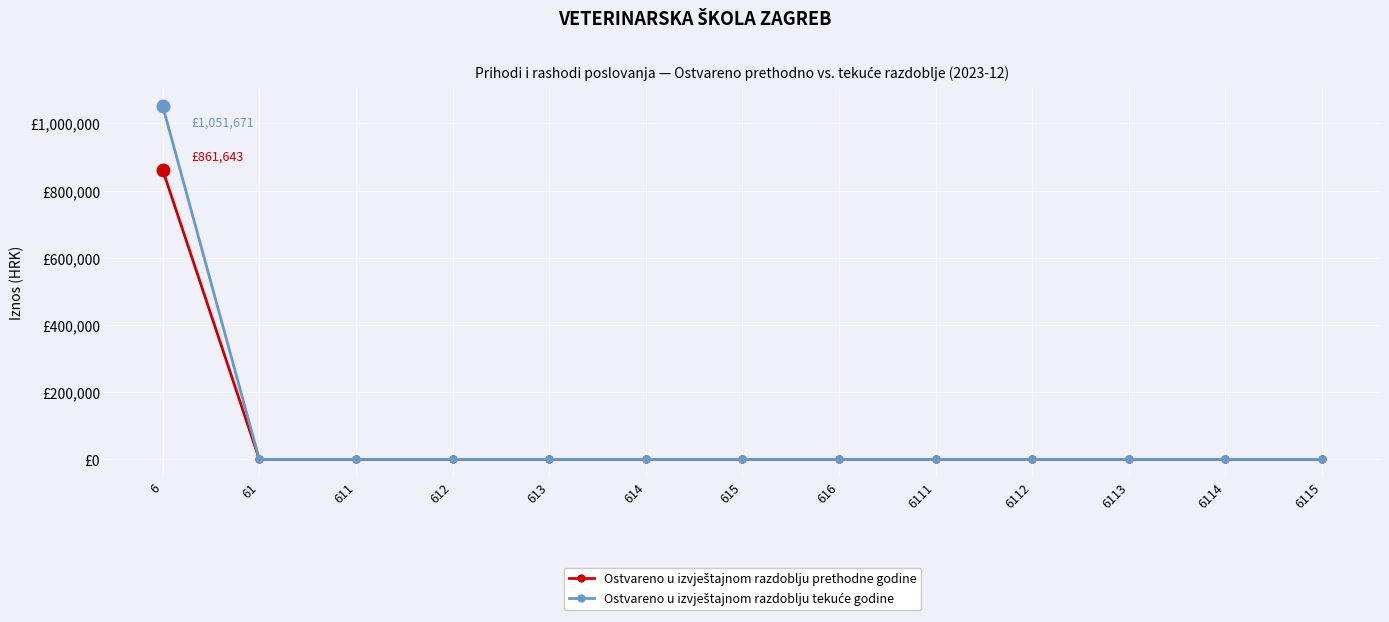

List the labels in order of Ostvareno u izvještajnom razdoblju prethodne godine value, smallest first.

61, 611, 612, 613, 614, 615, 616, 6111, 6112, 6113, 6114, 6115, 6